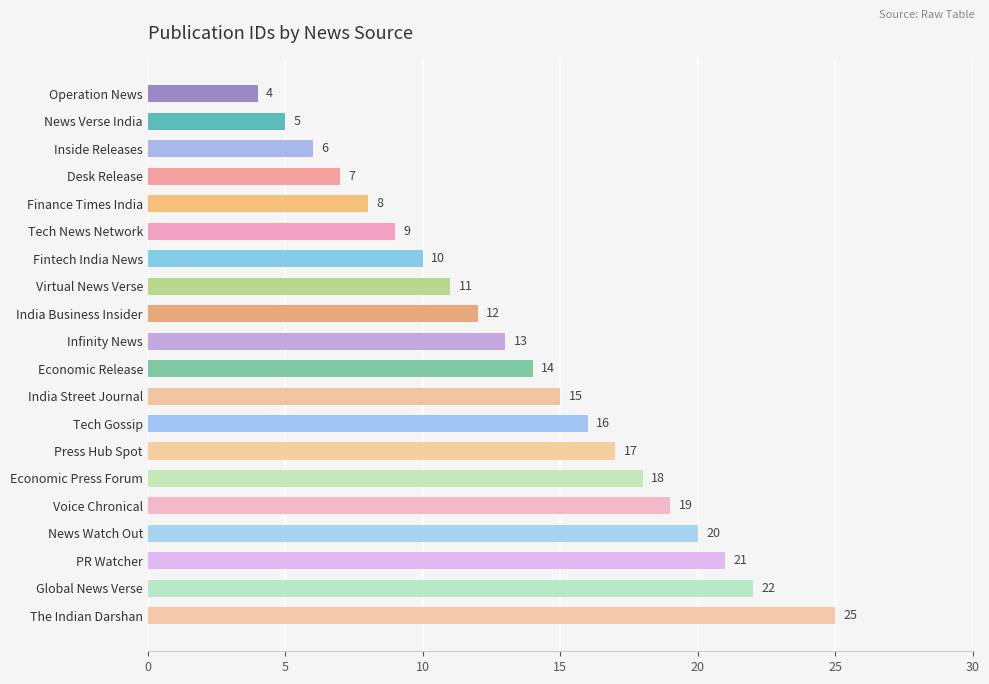

List the labels in order of value, largest first.

The Indian Darshan, Global News Verse, PR Watcher, News Watch Out, Voice Chronical, Economic Press Forum, Press Hub Spot, Tech Gossip, India Street Journal, Economic Release, Infinity News, India Business Insider, Virtual News Verse, Fintech India News, Tech News Network, Finance Times India, Desk Release, Inside Releases, News Verse India, Operation News